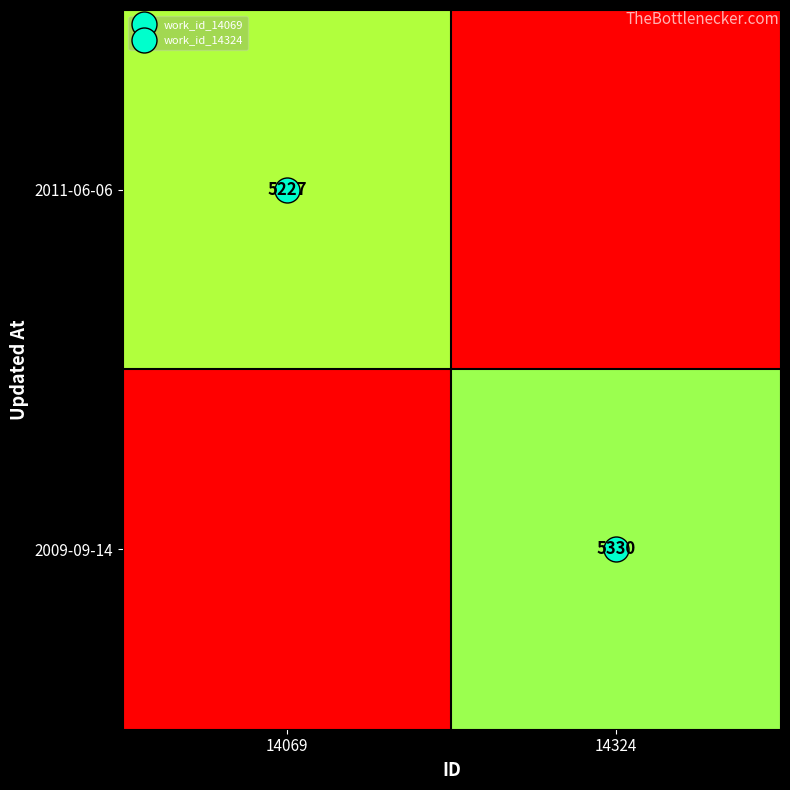

Rank the categories by 2009-09-14 value from highest to lowest.

14324, 14069